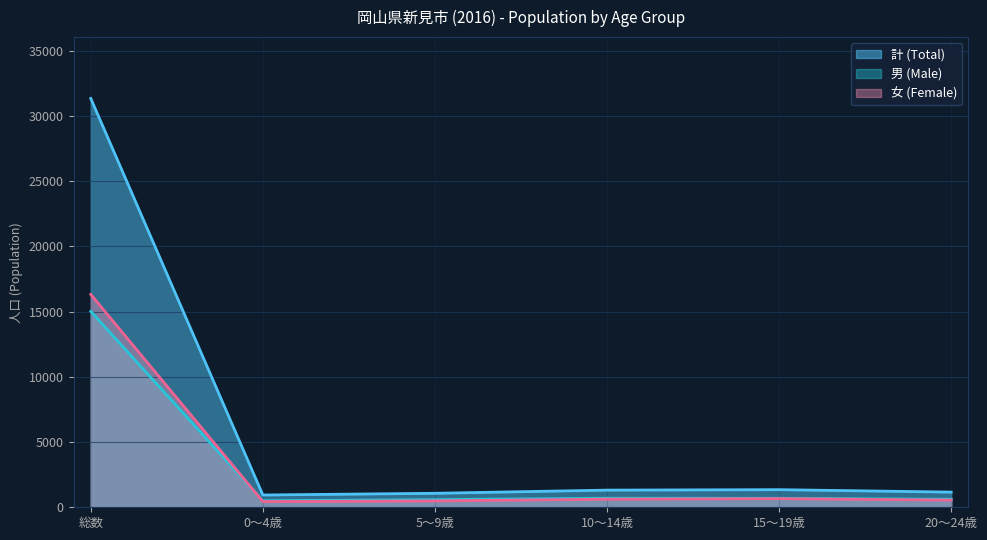

Which series has the largest total across all categories?

計 (Total)